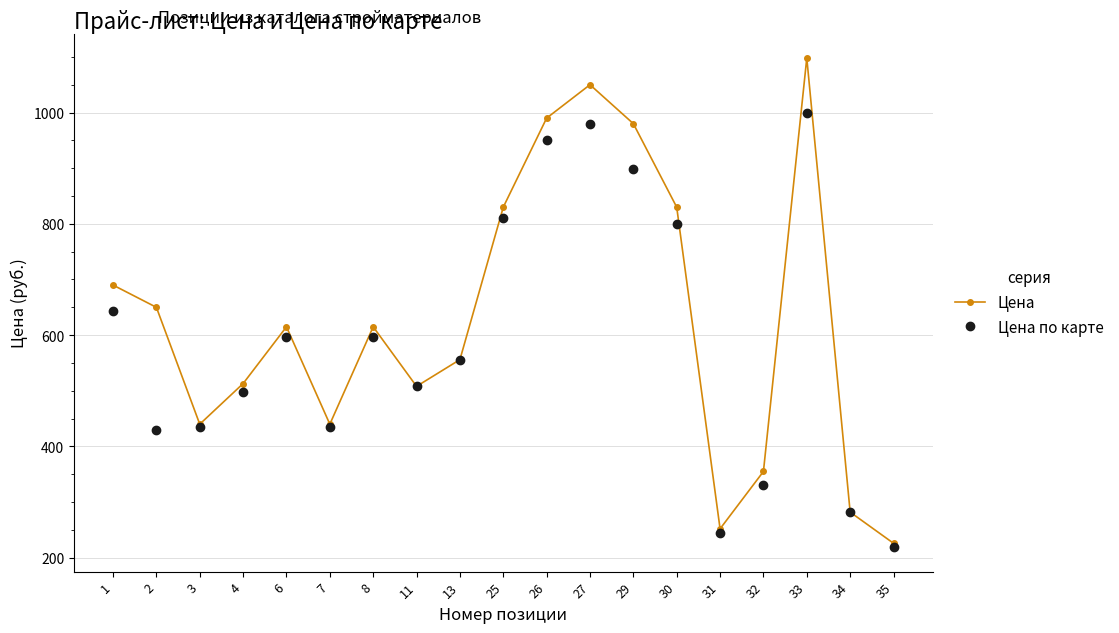

Reading right to left, transcribe all the data shown in this chart.

Цена: 226	282	1098	355	252	830	980	1050	990	830	556	508	615	440	615	513	440	650	690
Цена по карте: 219	282	999	330	244	800	898	980	950	810	556	508	596	435	596	497	435	430	644